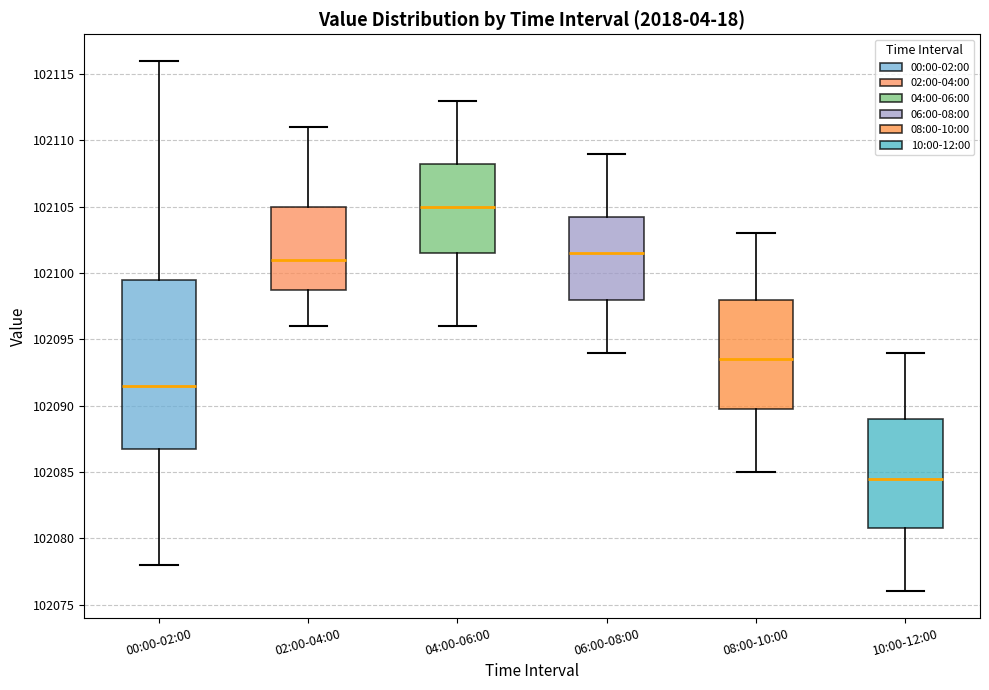

Comparing the boxes themselves (not the whiskers), which one is the tallest?

00:00-02:00